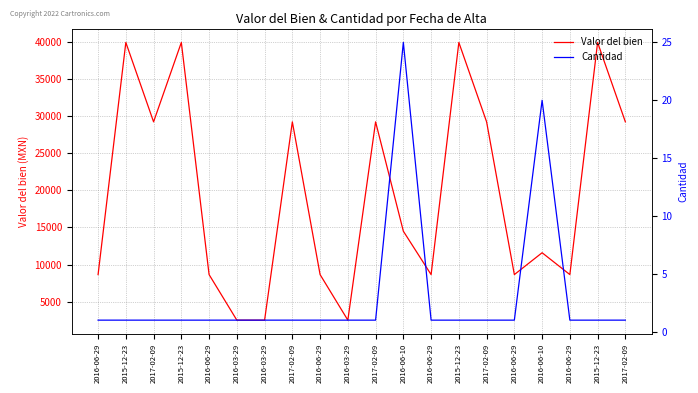

Rank the series by their maximum value, from lowest to highest.

Cantidad, Valor del bien